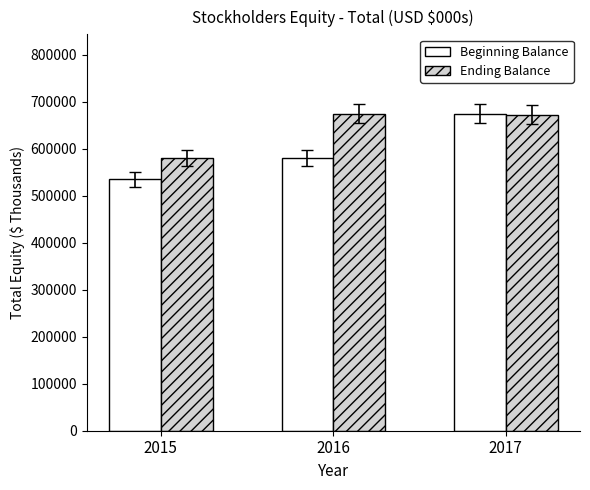

Are the bars horizontal?

No